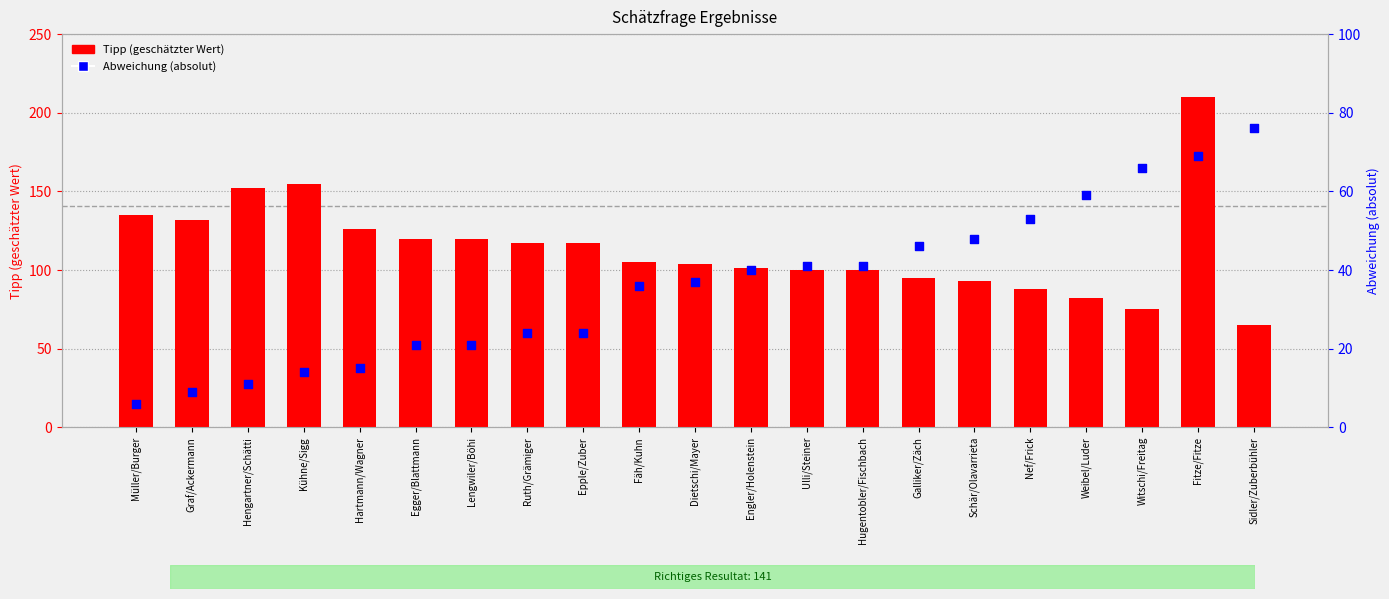

Is the value of Tipp (geschätzter Wert) at Fäh/Kuhn greater than the value of Abweichung (absolut) at Kühne/Sigg?

Yes